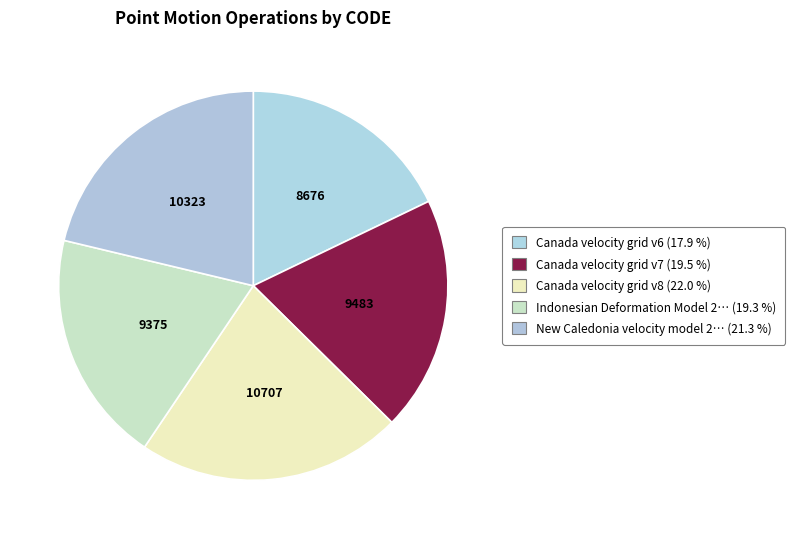

Does any single category account for the majority?

No